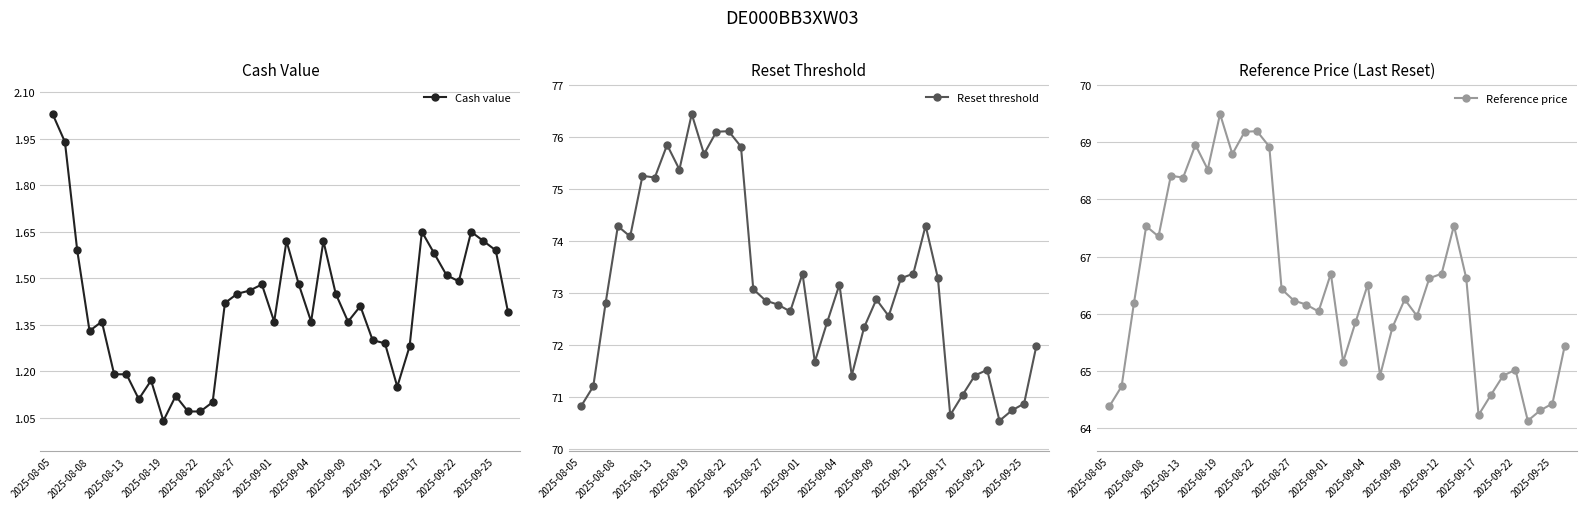

List the series in order of their peak value, highest first.

Reset threshold, Reference price, Cash value